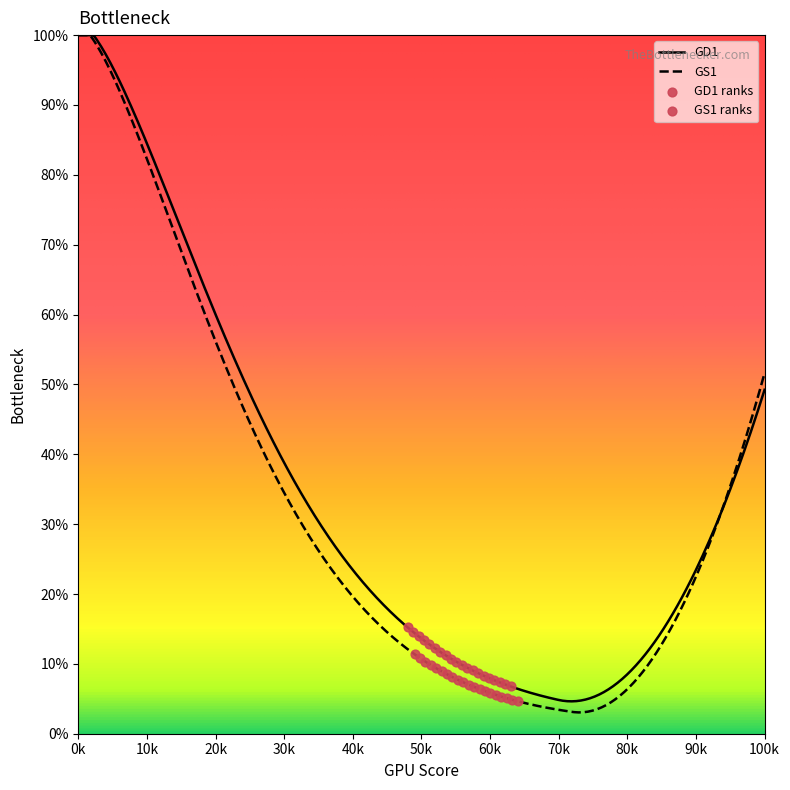

Which series contains the highest Y value?

GD1